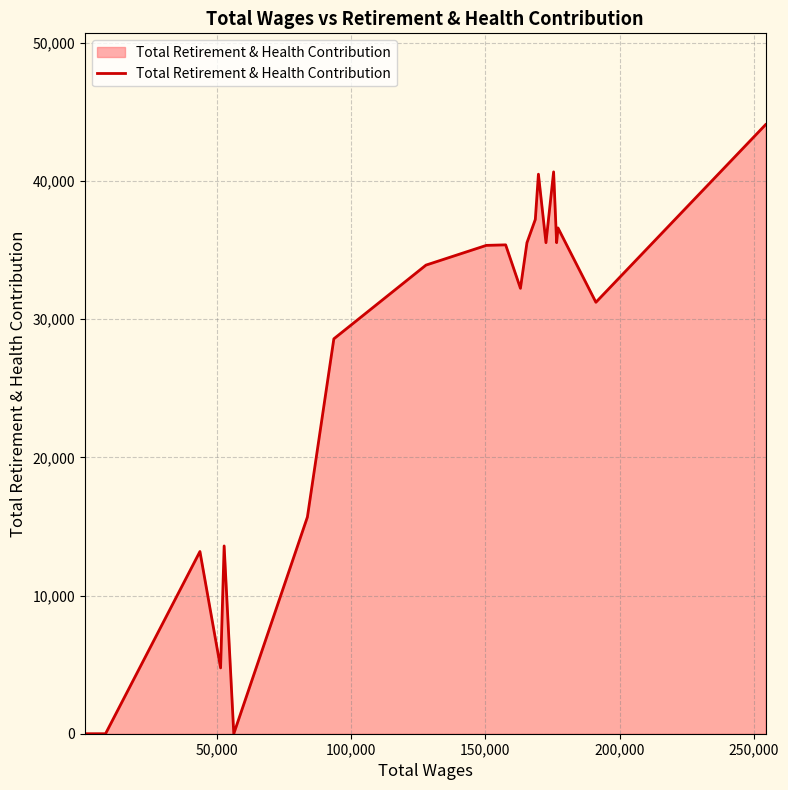

What is the difference between the maximum and minimum values?

44084